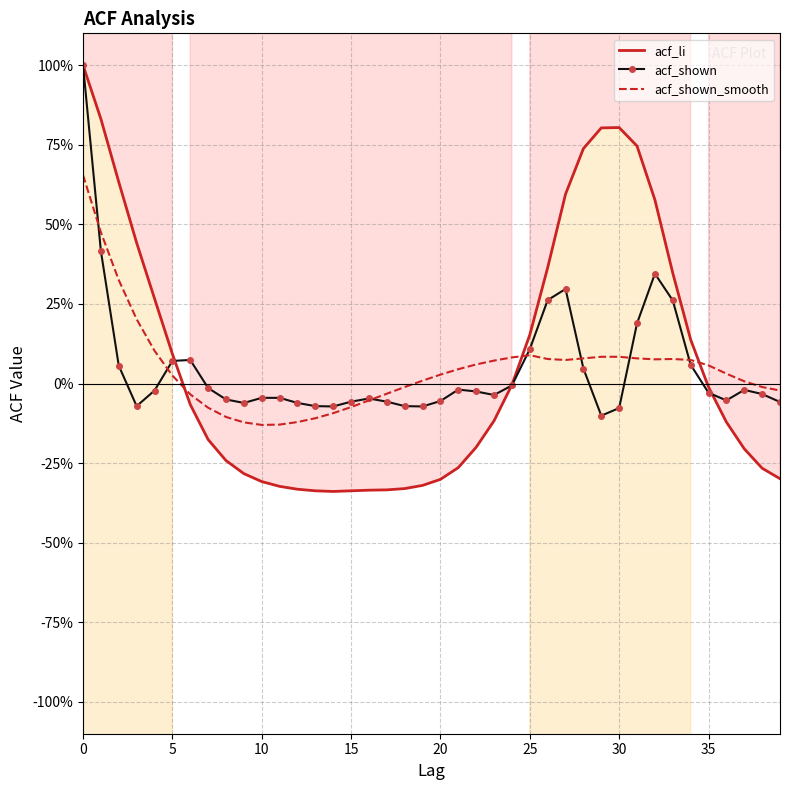

Count the number of categories in the chart.

40